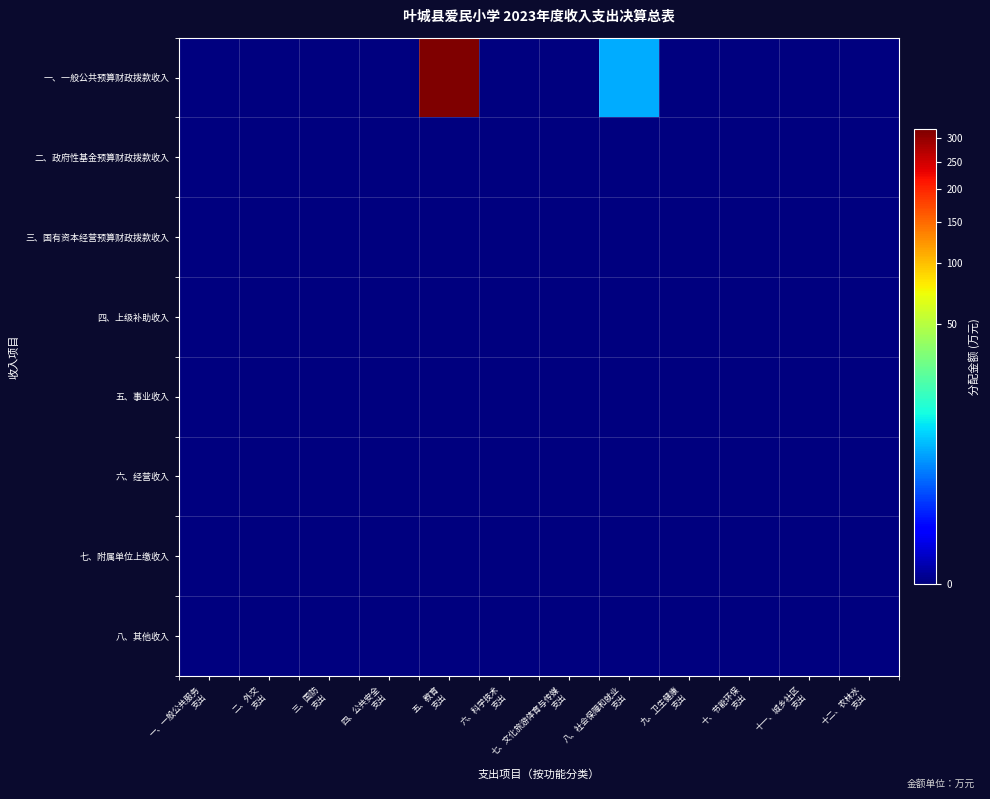

Reading left to right, what are all the values shown in this chart?

一、一般公共预算财政拨款收入: 一、一般公共服务
支出=0.0	二、外交
支出=0.0	三、国防
支出=0.0	四、公共安全
支出=0.0	五、教育
支出=319.6	六、科学技术
支出=0.0	七、文化旅游体育与传媒
支出=0.0	八、社会保障和就业
支出=5.5	九、卫生健康
支出=0.0	十、节能环保
支出=0.0	十一、城乡社区
支出=0.0	十二、农林水
支出=0.0
二、政府性基金预算财政拨款收入: 一、一般公共服务
支出=0.0	二、外交
支出=0.0	三、国防
支出=0.0	四、公共安全
支出=0.0	五、教育
支出=0.0	六、科学技术
支出=0.0	七、文化旅游体育与传媒
支出=0.0	八、社会保障和就业
支出=0.0	九、卫生健康
支出=0.0	十、节能环保
支出=0.0	十一、城乡社区
支出=0.0	十二、农林水
支出=0.0
三、国有资本经营预算财政拨款收入: 一、一般公共服务
支出=0.0	二、外交
支出=0.0	三、国防
支出=0.0	四、公共安全
支出=0.0	五、教育
支出=0.0	六、科学技术
支出=0.0	七、文化旅游体育与传媒
支出=0.0	八、社会保障和就业
支出=0.0	九、卫生健康
支出=0.0	十、节能环保
支出=0.0	十一、城乡社区
支出=0.0	十二、农林水
支出=0.0
四、上级补助收入: 一、一般公共服务
支出=0.0	二、外交
支出=0.0	三、国防
支出=0.0	四、公共安全
支出=0.0	五、教育
支出=0.0	六、科学技术
支出=0.0	七、文化旅游体育与传媒
支出=0.0	八、社会保障和就业
支出=0.0	九、卫生健康
支出=0.0	十、节能环保
支出=0.0	十一、城乡社区
支出=0.0	十二、农林水
支出=0.0
五、事业收入: 一、一般公共服务
支出=0.0	二、外交
支出=0.0	三、国防
支出=0.0	四、公共安全
支出=0.0	五、教育
支出=0.0	六、科学技术
支出=0.0	七、文化旅游体育与传媒
支出=0.0	八、社会保障和就业
支出=0.0	九、卫生健康
支出=0.0	十、节能环保
支出=0.0	十一、城乡社区
支出=0.0	十二、农林水
支出=0.0
六、经营收入: 一、一般公共服务
支出=0.0	二、外交
支出=0.0	三、国防
支出=0.0	四、公共安全
支出=0.0	五、教育
支出=0.0	六、科学技术
支出=0.0	七、文化旅游体育与传媒
支出=0.0	八、社会保障和就业
支出=0.0	九、卫生健康
支出=0.0	十、节能环保
支出=0.0	十一、城乡社区
支出=0.0	十二、农林水
支出=0.0
七、附属单位上缴收入: 一、一般公共服务
支出=0.0	二、外交
支出=0.0	三、国防
支出=0.0	四、公共安全
支出=0.0	五、教育
支出=0.0	六、科学技术
支出=0.0	七、文化旅游体育与传媒
支出=0.0	八、社会保障和就业
支出=0.0	九、卫生健康
支出=0.0	十、节能环保
支出=0.0	十一、城乡社区
支出=0.0	十二、农林水
支出=0.0
八、其他收入: 一、一般公共服务
支出=0.0	二、外交
支出=0.0	三、国防
支出=0.0	四、公共安全
支出=0.0	五、教育
支出=0.0	六、科学技术
支出=0.0	七、文化旅游体育与传媒
支出=0.0	八、社会保障和就业
支出=0.0	九、卫生健康
支出=0.0	十、节能环保
支出=0.0	十一、城乡社区
支出=0.0	十二、农林水
支出=0.0